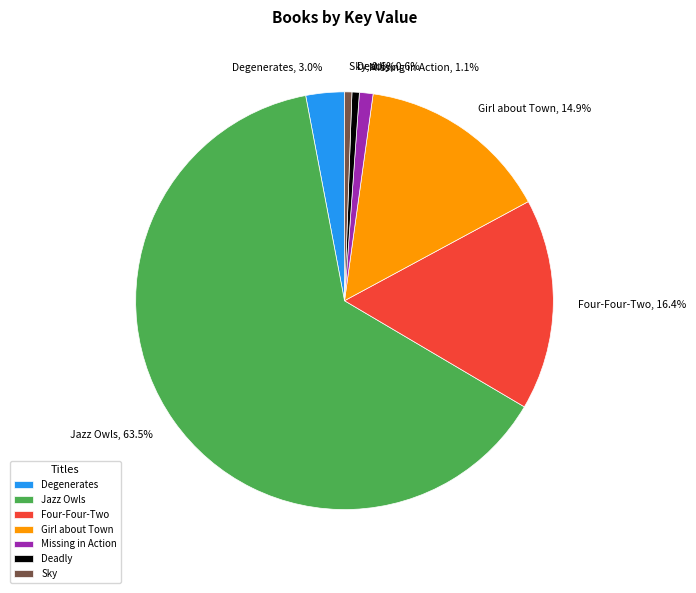

What is the largest slice in the pie chart?

Jazz Owls